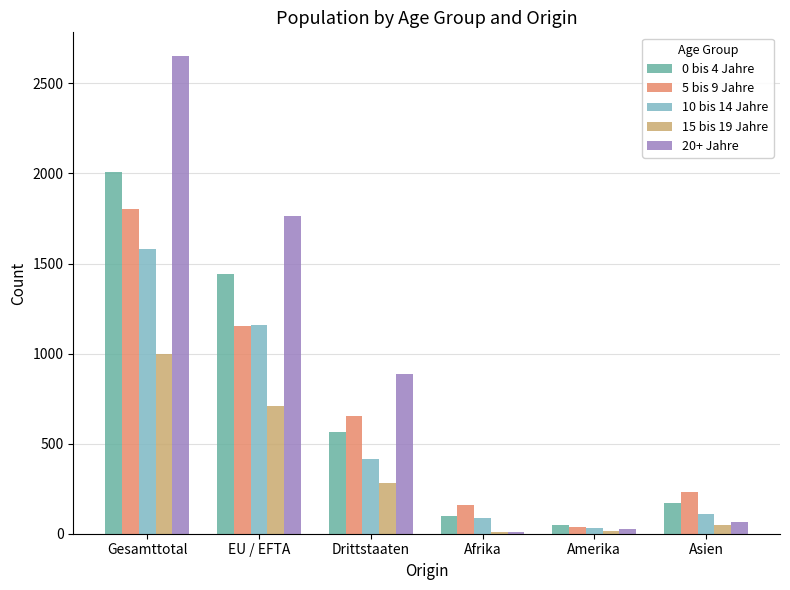

At which label does 20+ Jahre reach its peak?

Gesamttotal